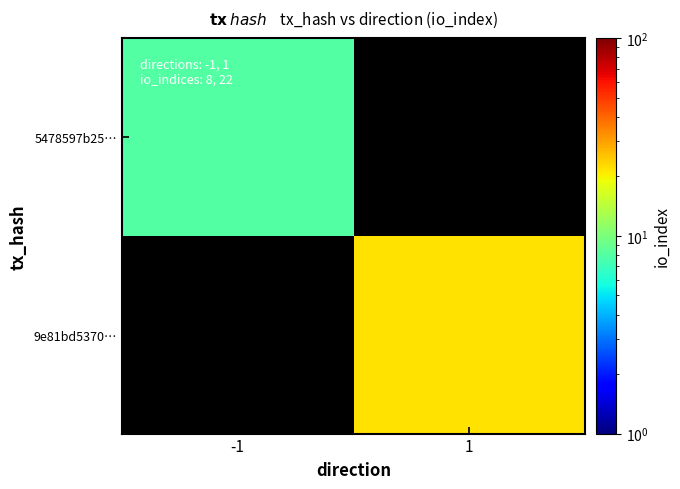

Which label corresponds to the largest value in the chart?

1